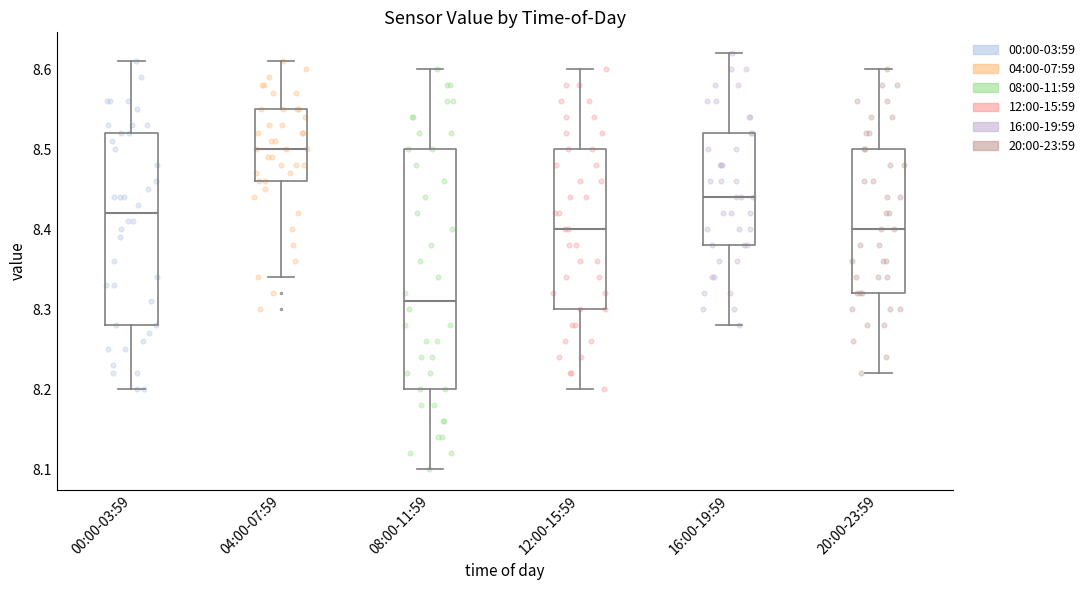

Which box's median line is the highest?

04:00-07:59